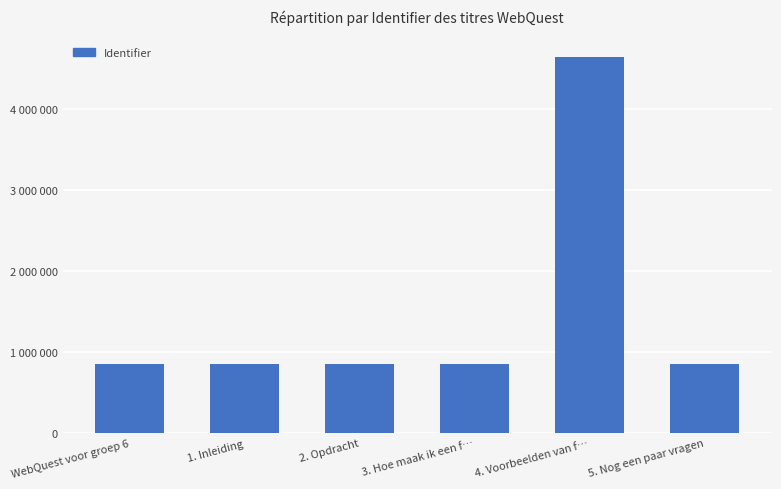

Which label corresponds to the largest value in the chart?

4. Voorbeelden van f…